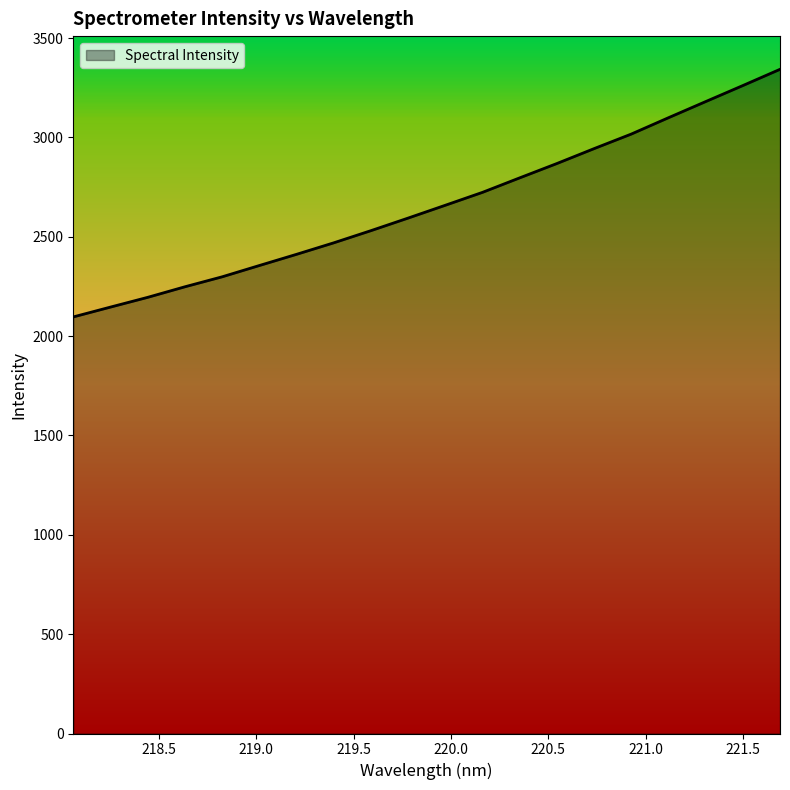

What is the difference between the maximum and minimum values?

1246.1